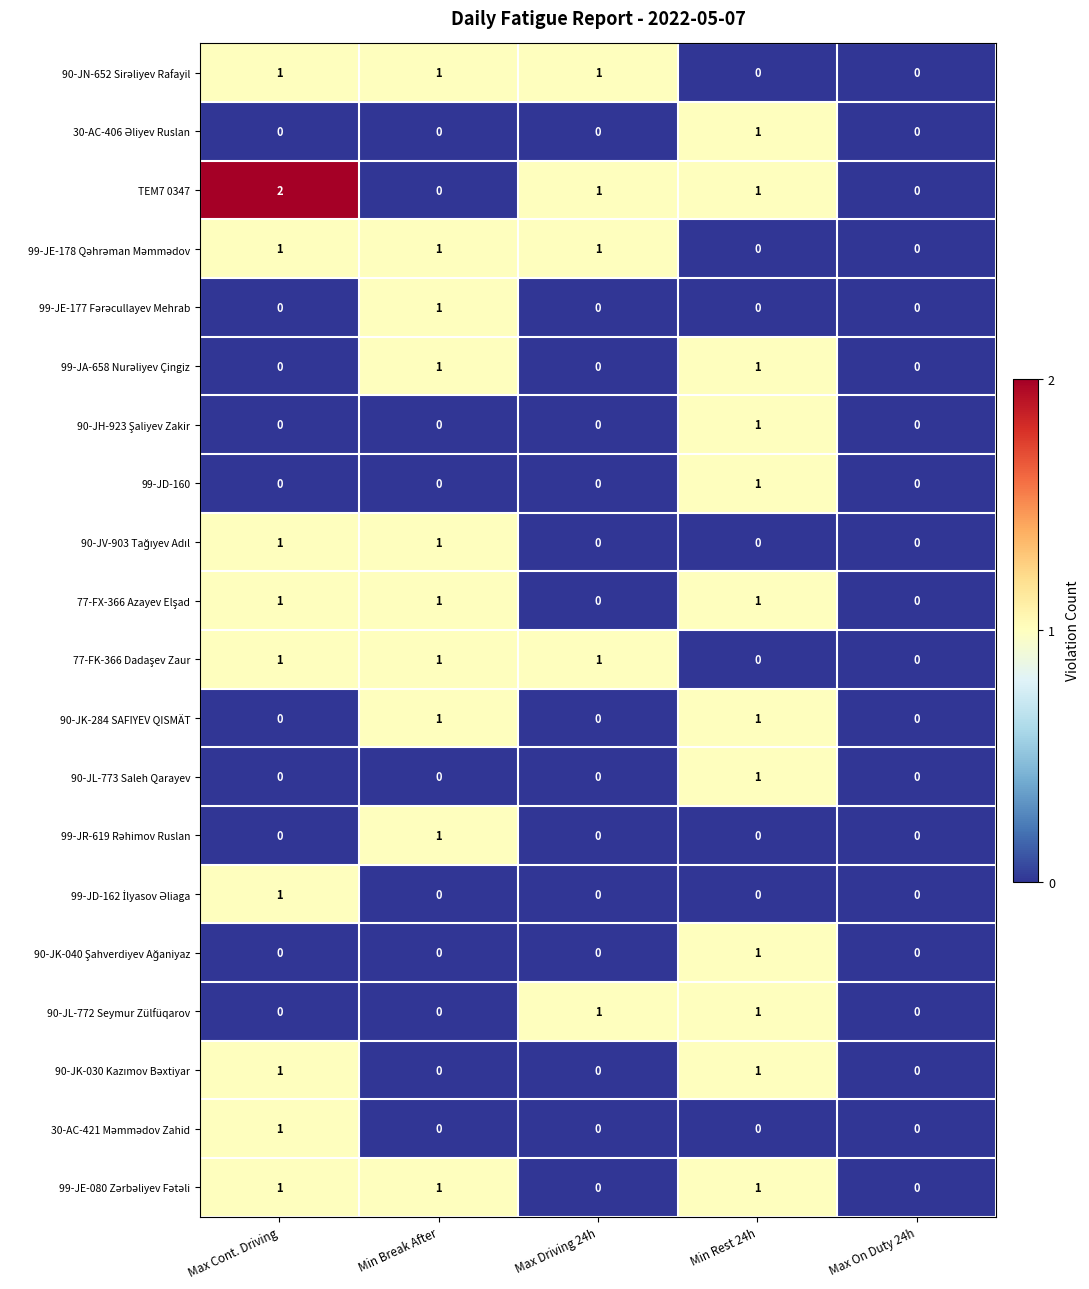

What is the total value across all series at Min Rest 24h?

12